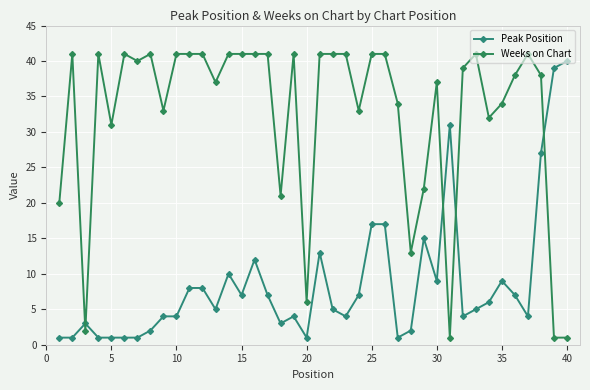

What is the minimum value for Weeks on Chart?

1